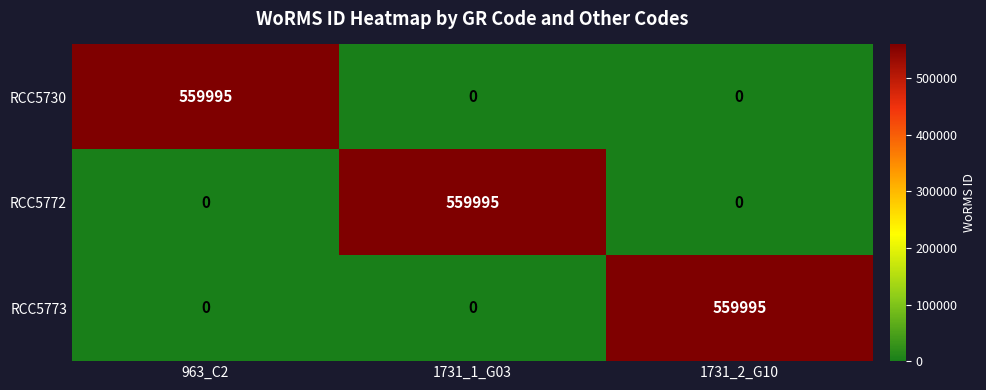

The RCC5773 series shows -215228 at 1731_1_G03. True or false?

False